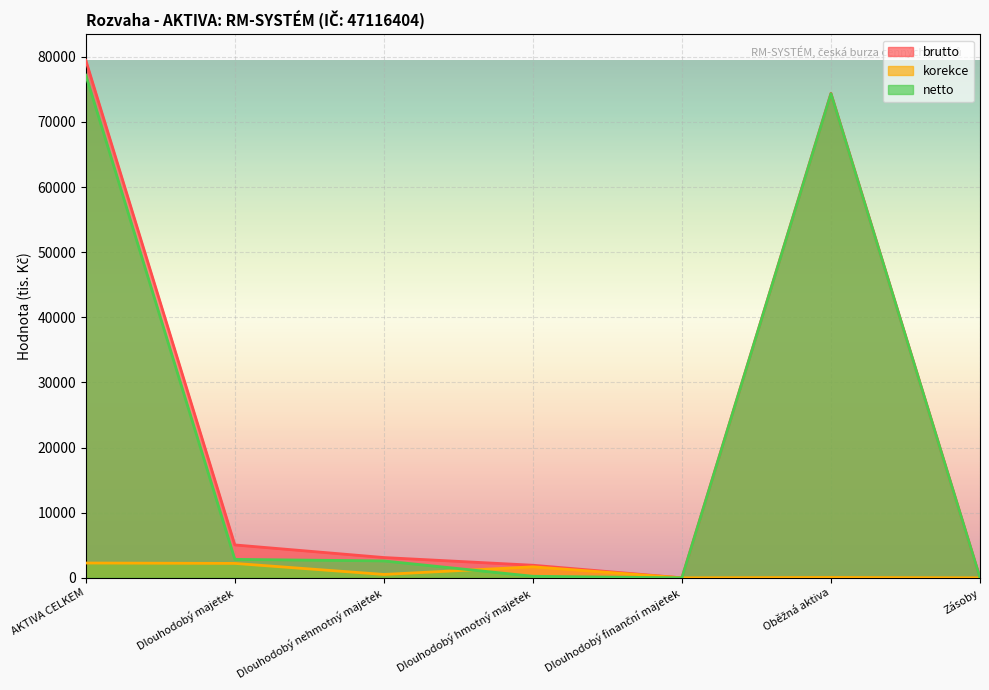

The value of brutto at Zásoby is 0. True or false?

True